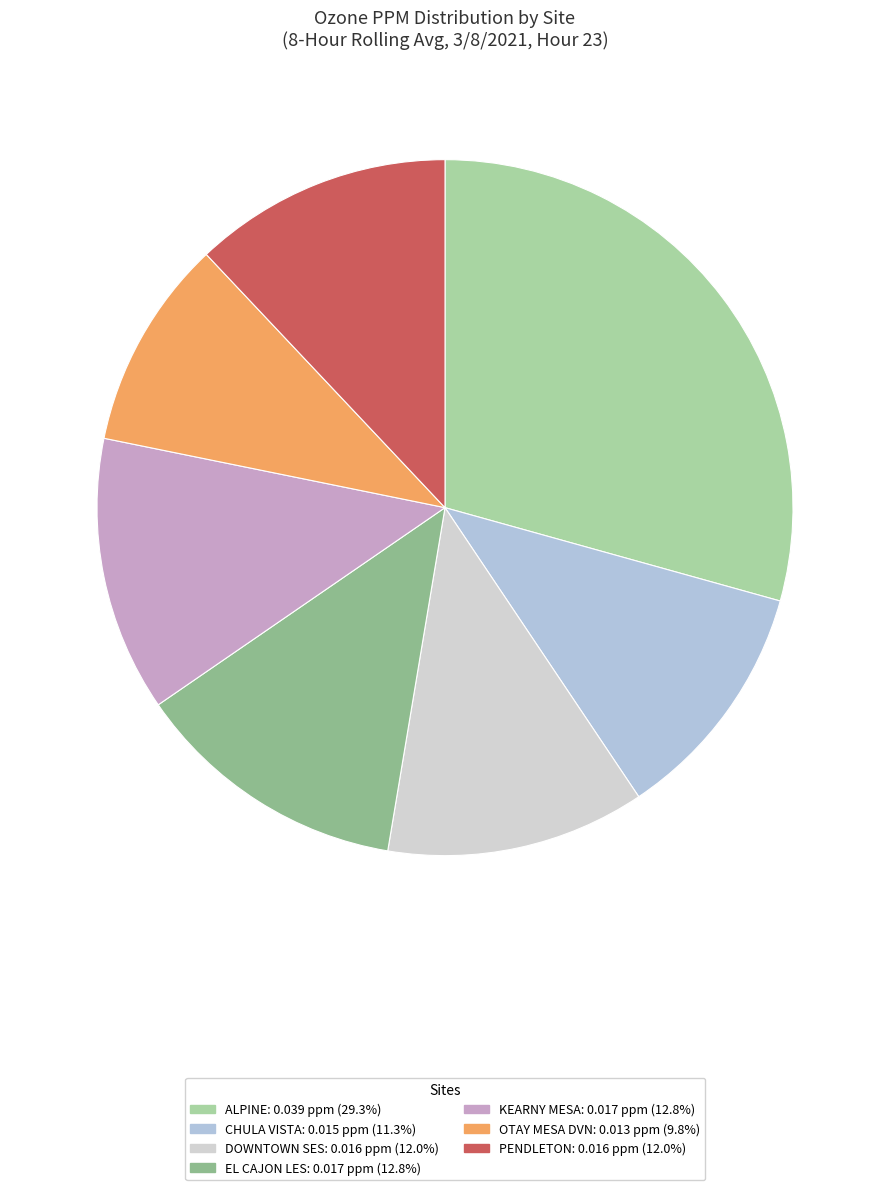

How many slices are in this pie chart?

7